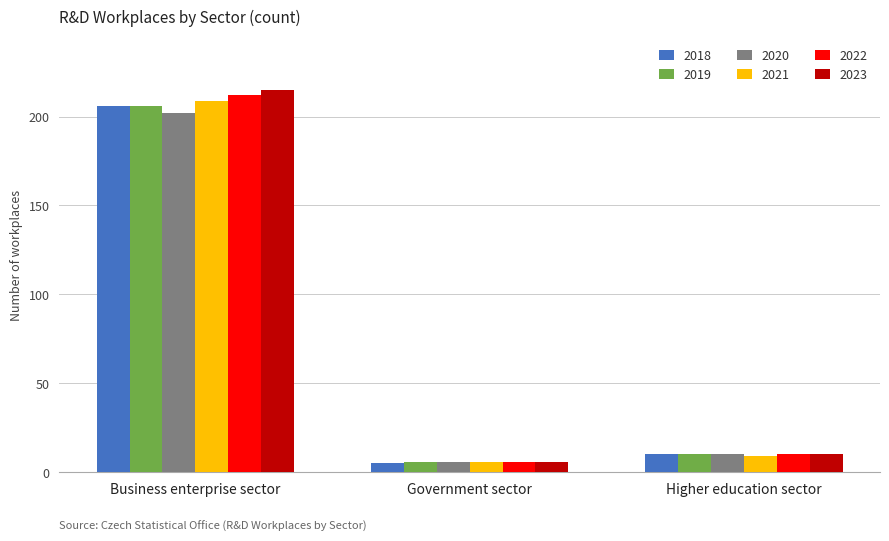

What is the minimum value shown in the chart?

5